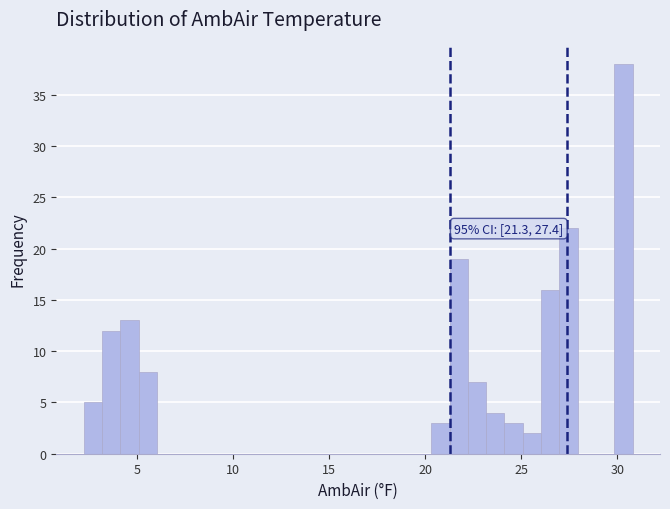

Read against the x-axis, roughly where is the centre of the tallest bar?

30.5